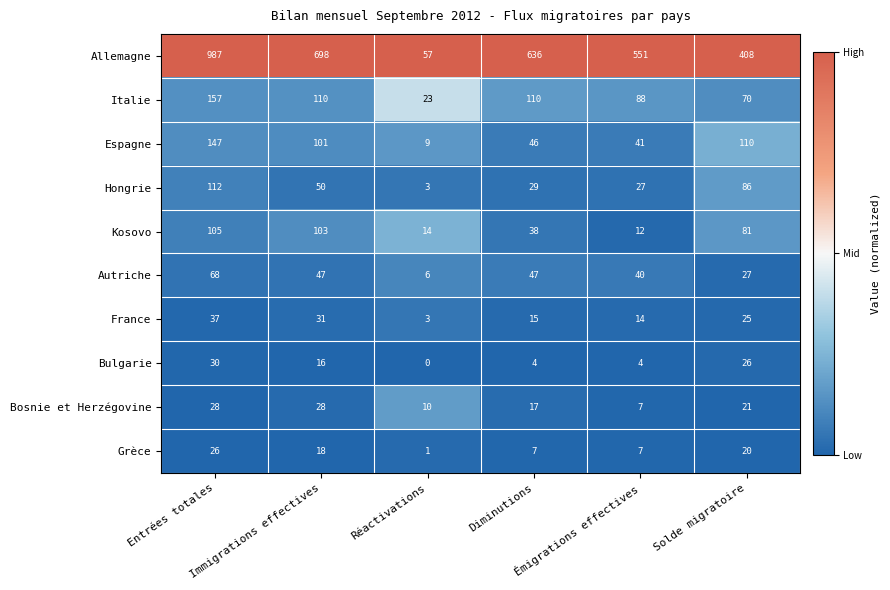

What is the highest value of the Italie series?

157